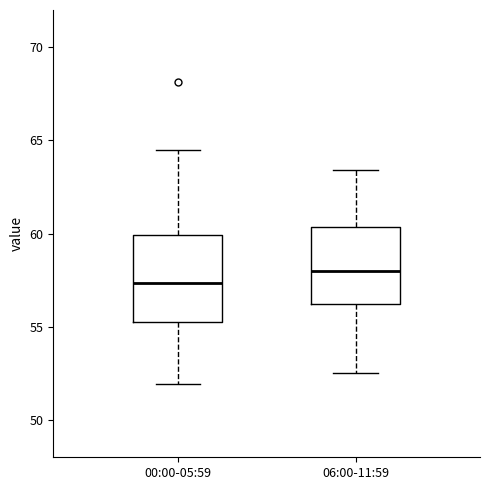

Which box is the tallest, from its lower edge to its upper edge?

00:00-05:59